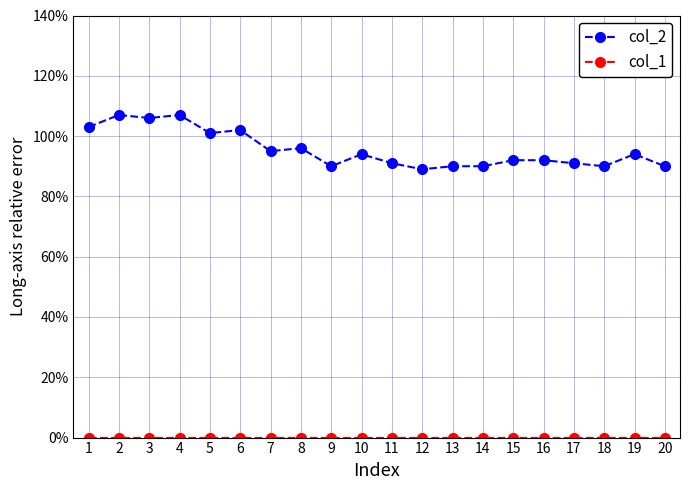

At which category does the chart reach its peak across all series?

2